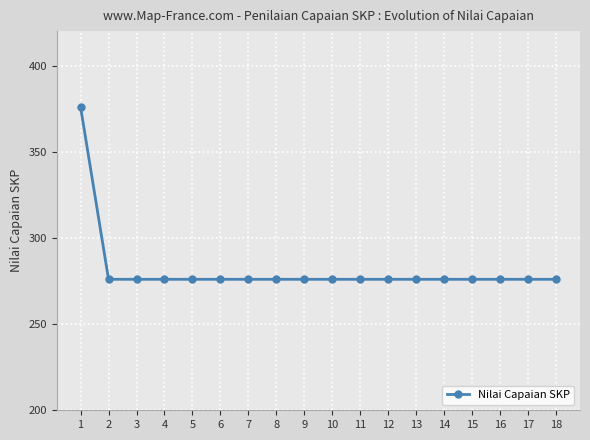

What is the greatest value displayed?

376